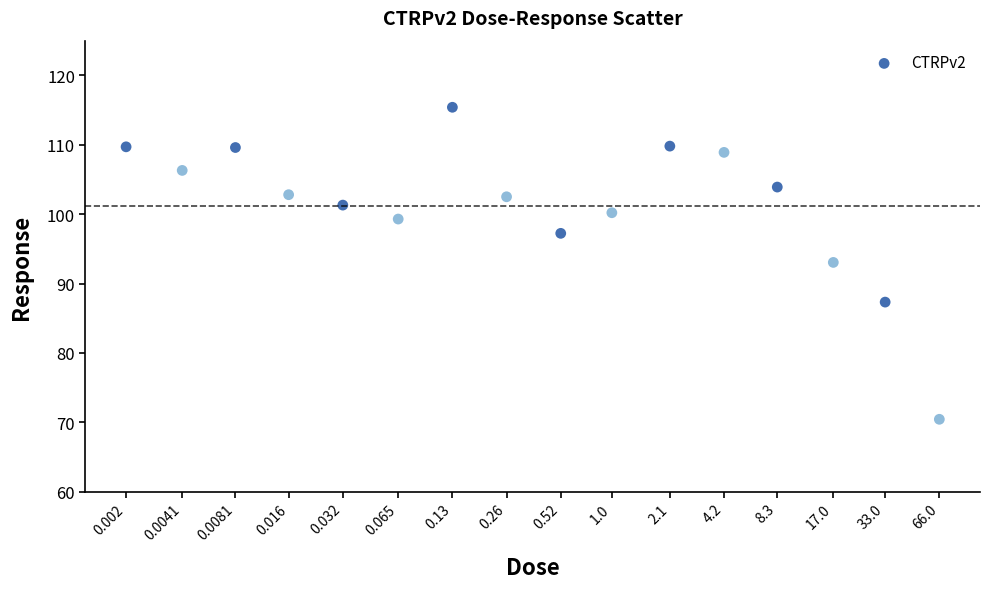

What Y value in the scatter plot is closest to 92?

93.0